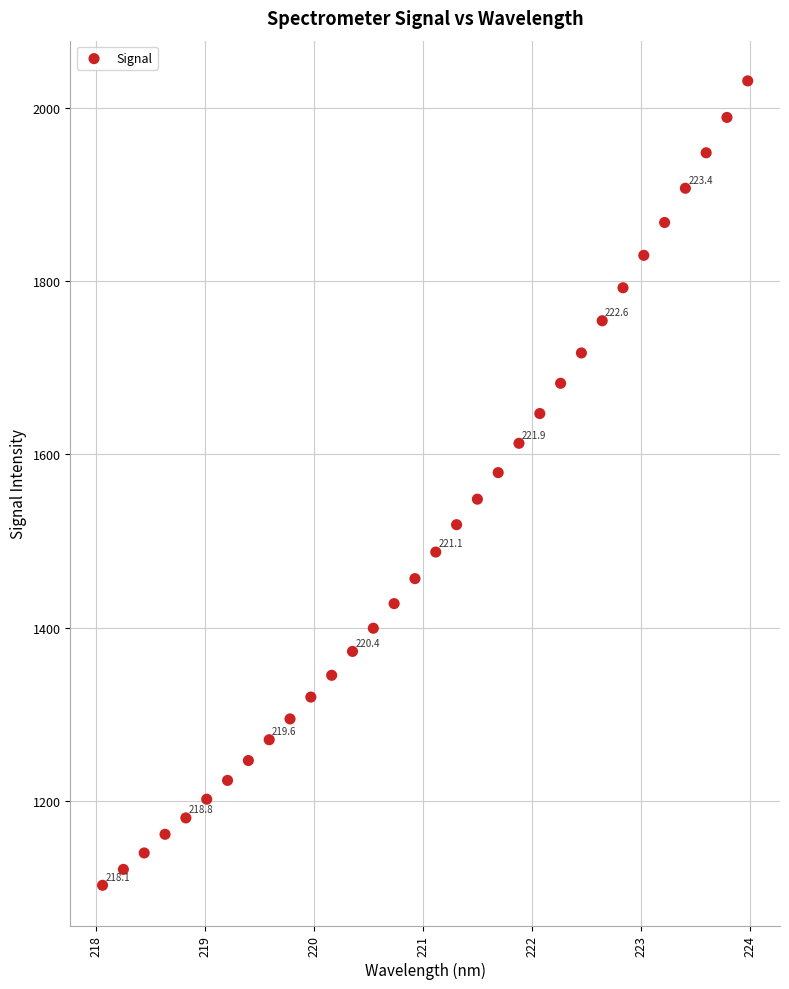

What is the range of Y values (max minus min)?

928.1